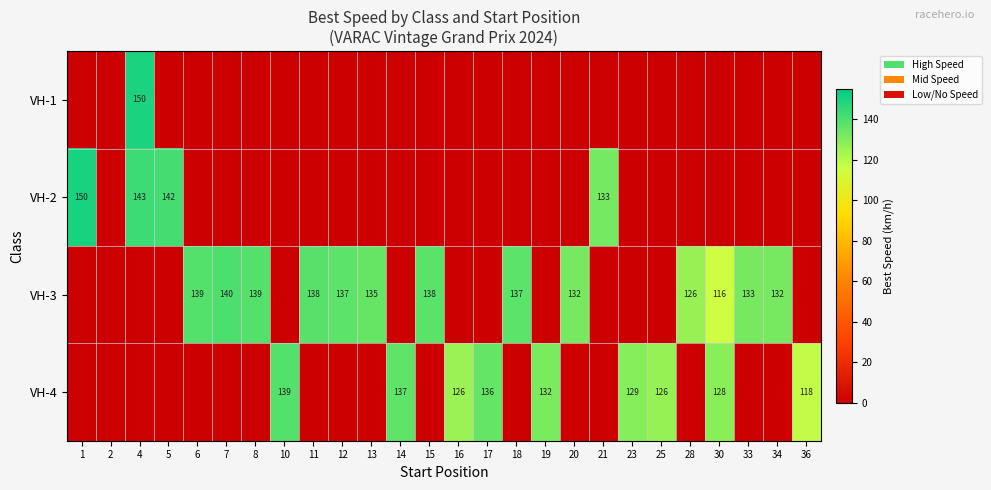

Is it true that VH-1 equals 80 at 4?

False